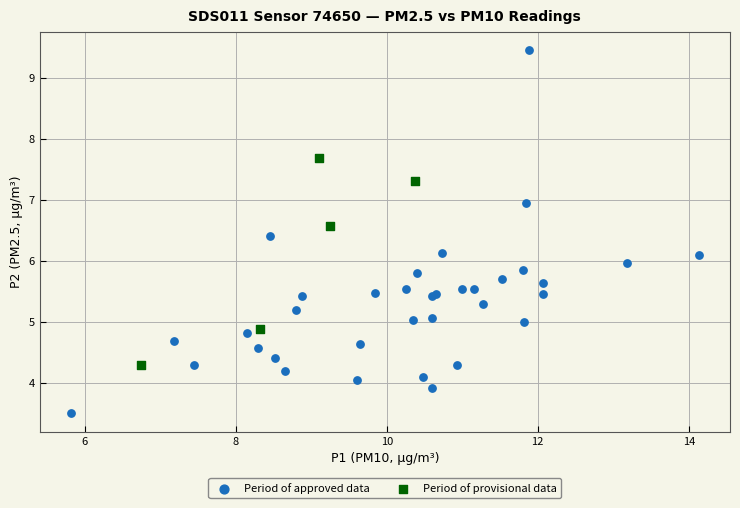

Which series reaches the minimum Y coordinate?

Period of approved data